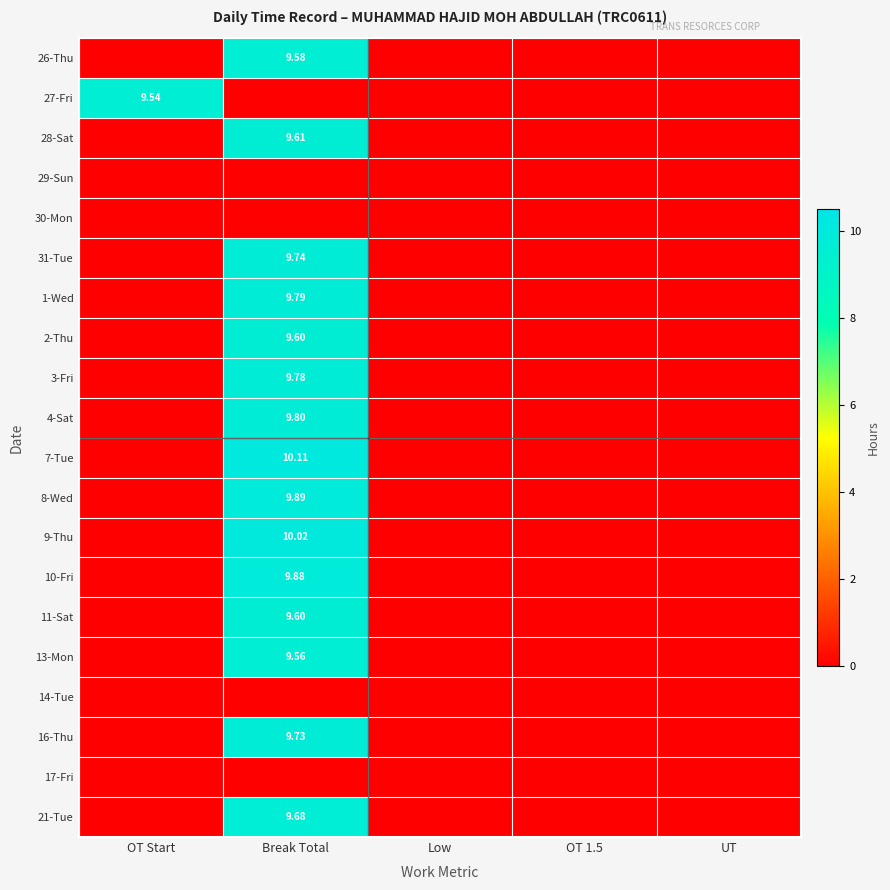

List the series in order of their peak value, highest first.

7-Tue, 9-Thu, 8-Wed, 10-Fri, 4-Sat, 1-Wed, 3-Fri, 31-Tue, 16-Thu, 21-Tue, 28-Sat, 2-Thu, 11-Sat, 26-Thu, 13-Mon, 27-Fri, 29-Sun, 30-Mon, 14-Tue, 17-Fri